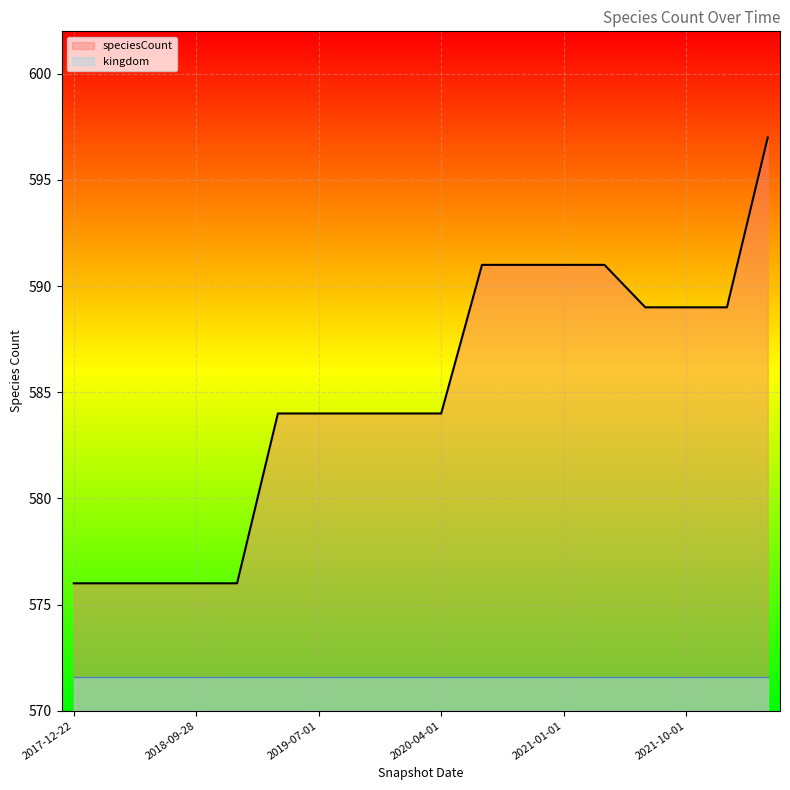

Reading left to right, transcribe all the data shown in this chart.

576	576	576	576	576	584	584	584	584	584	591	591	591	591	589	589	589	597